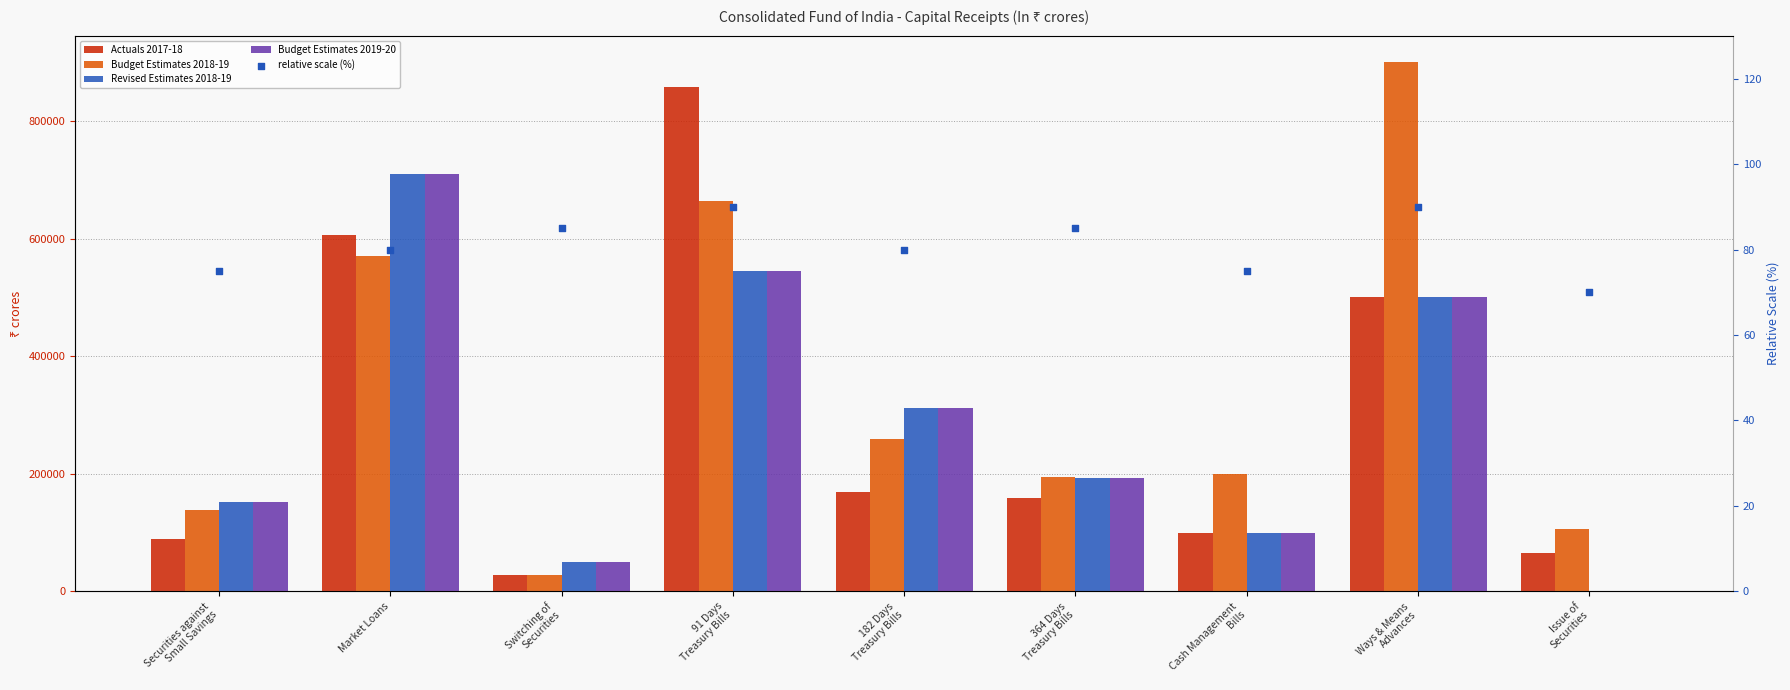

Is the value of relative scale (%) at Switching of
Securities greater than the value of Budget Estimates 2019-20 at Securities against
Small Savings?

No